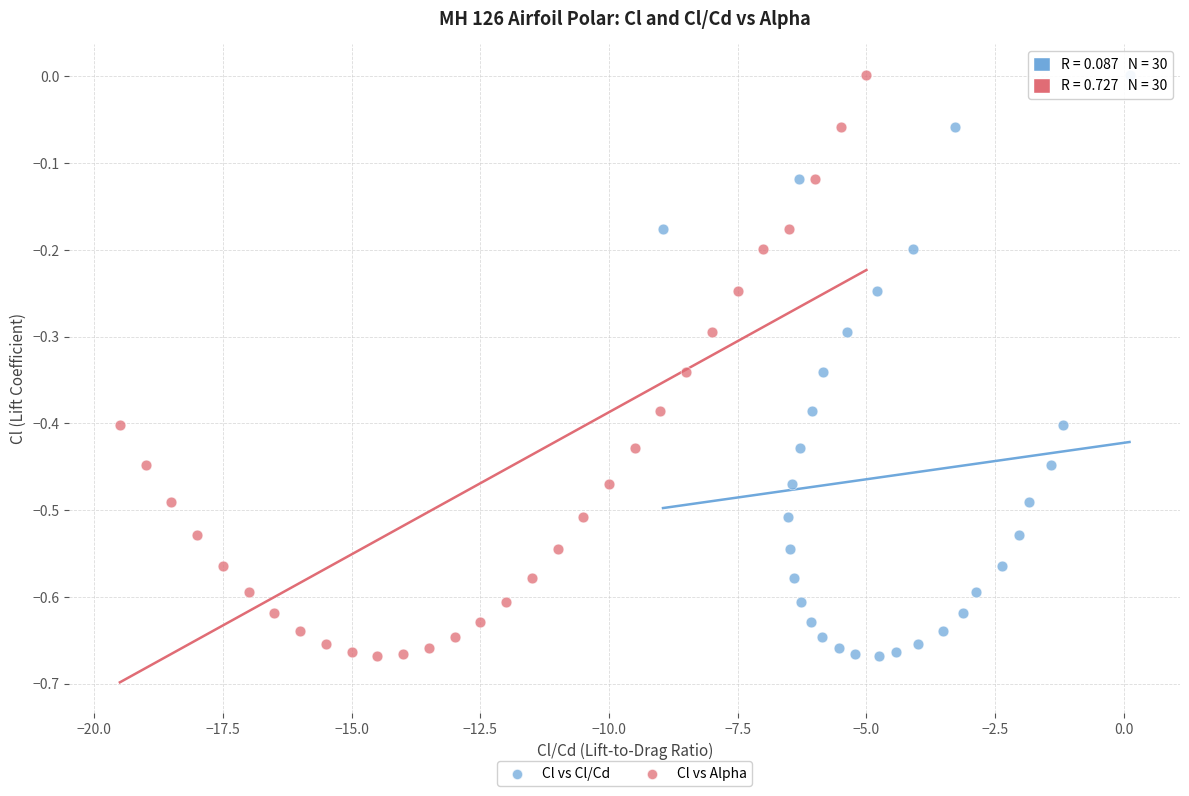

What are all the series names shown in the legend?

Cl vs Cl/Cd, Cl vs Alpha